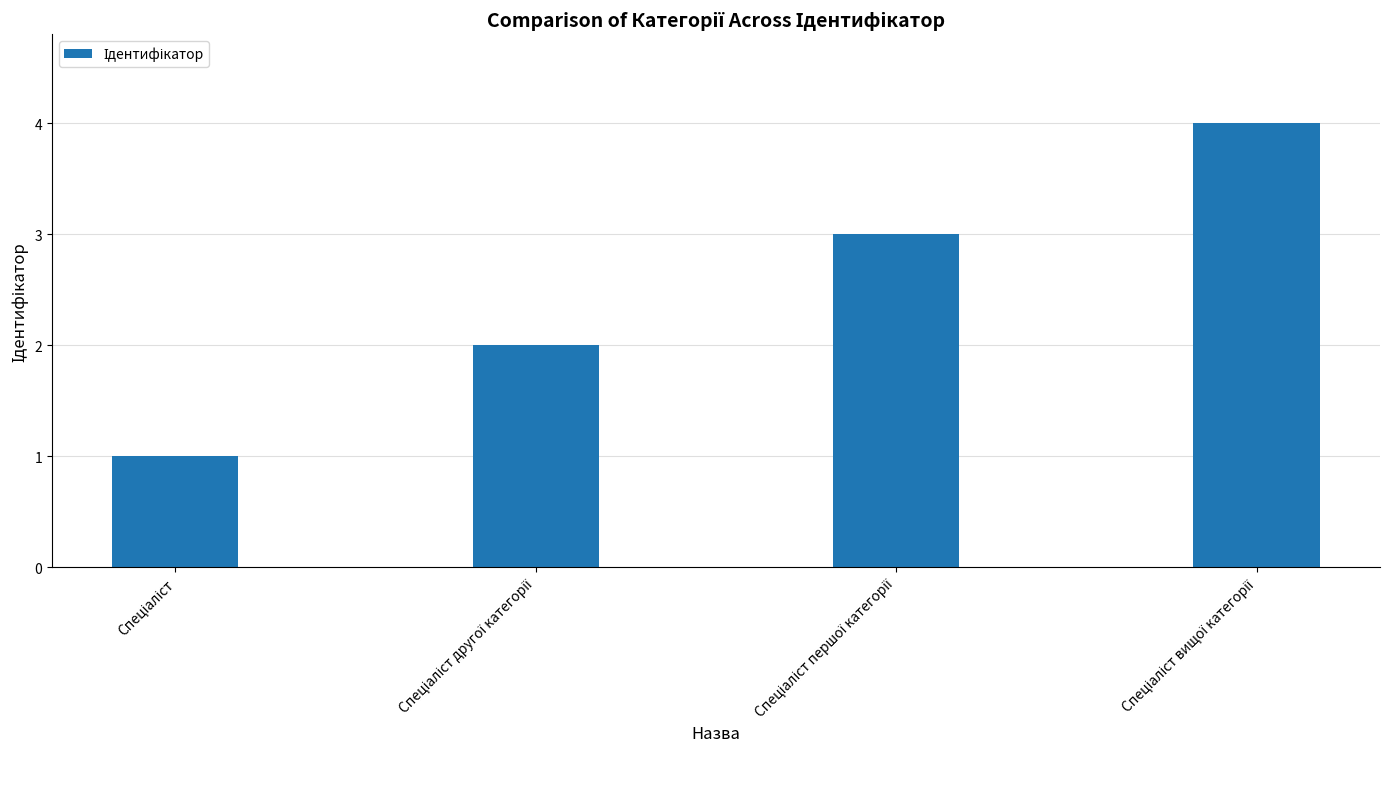

What is the sum of all values?

10